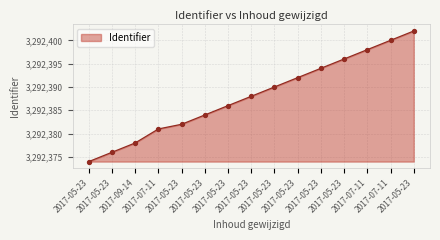

Which has a higher value, 2017-05-23 or 2017-09-14?

2017-05-23